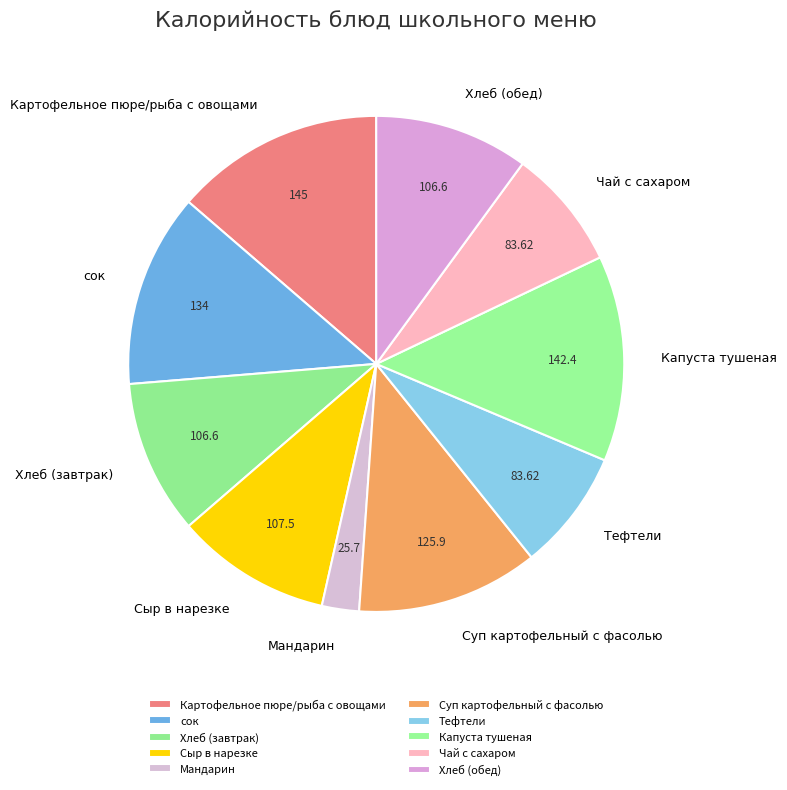

Which category has the smallest portion of the pie?

Мандарин